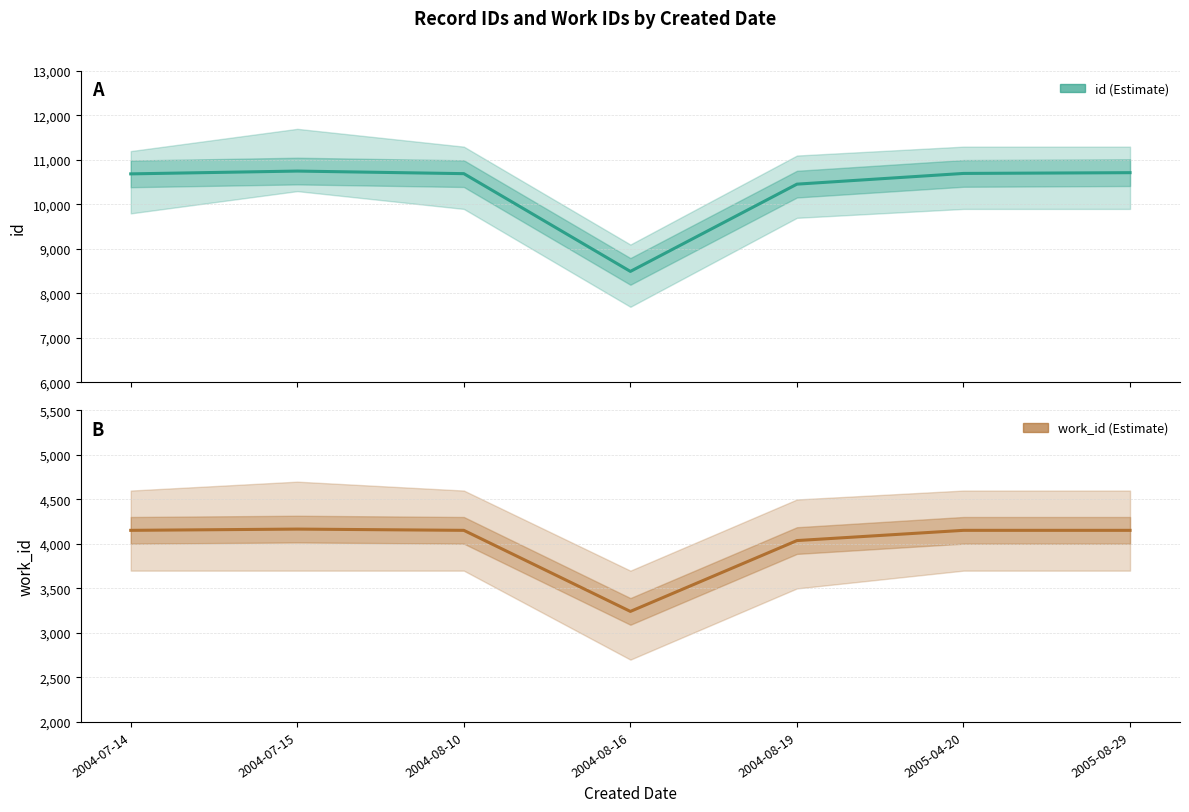

What is the difference between the maximum and minimum values in the work_id series?

925